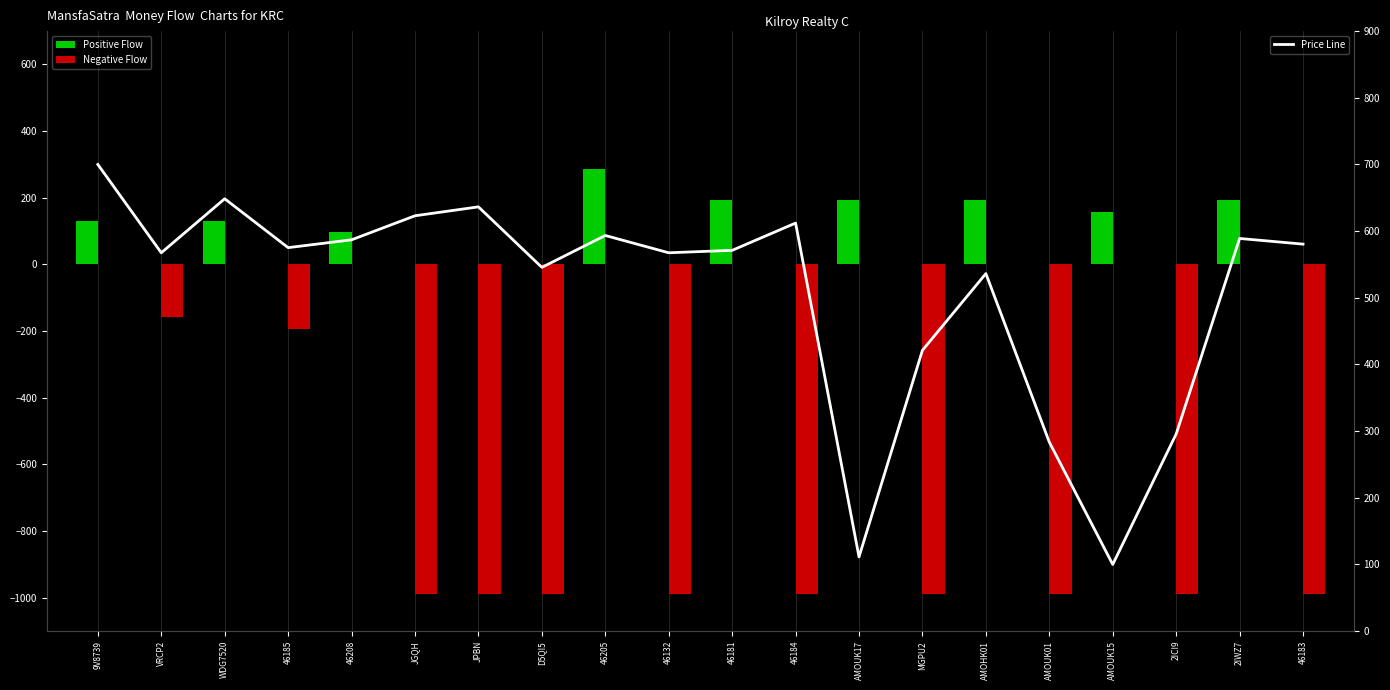

What is the highest value of the Positive Flow series?

285.0